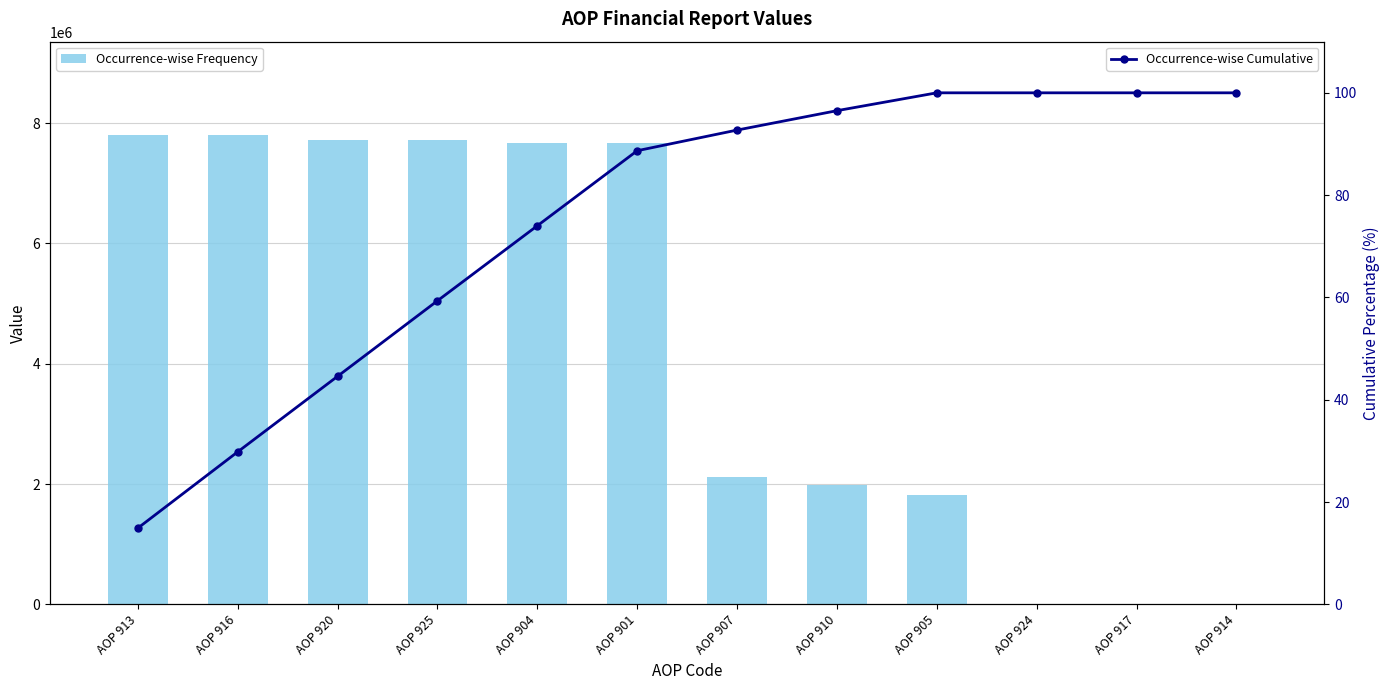

What is the value of the Occurrence-wise Cumulative bar at the 4th from the left?

59.3